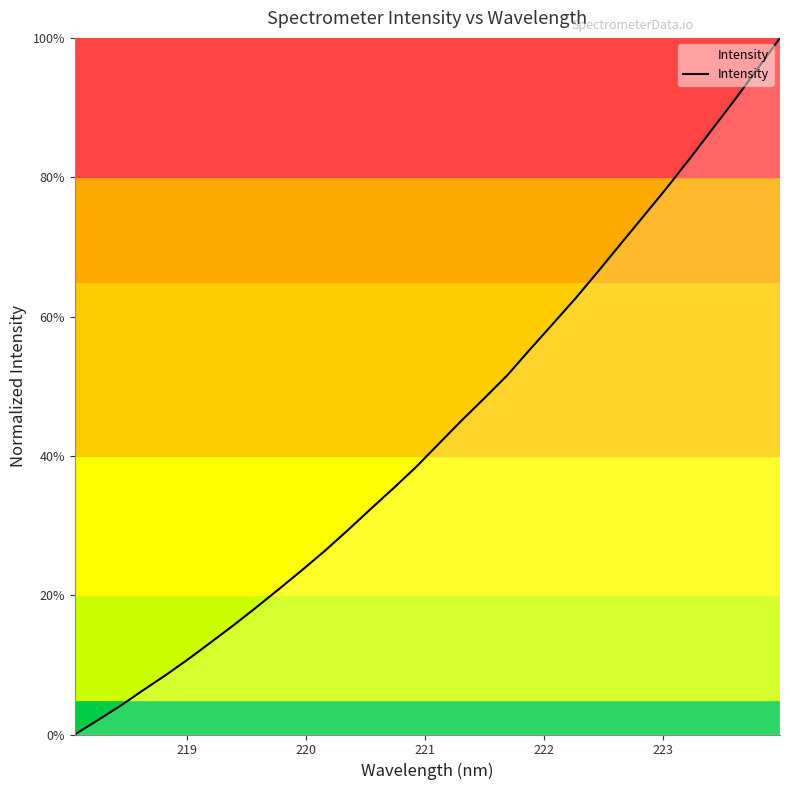

Reading left to right, extract all data points from this chart.

0.0	0.0	0.0	0.1	0.1	0.1	0.1	0.2	0.2	0.2	0.2	0.3	0.3	0.3	0.4	0.4	0.4	0.5	0.5	0.5	0.6	0.6	0.6	0.7	0.7	0.7	0.8	0.8	0.9	0.9	1.0	1.0